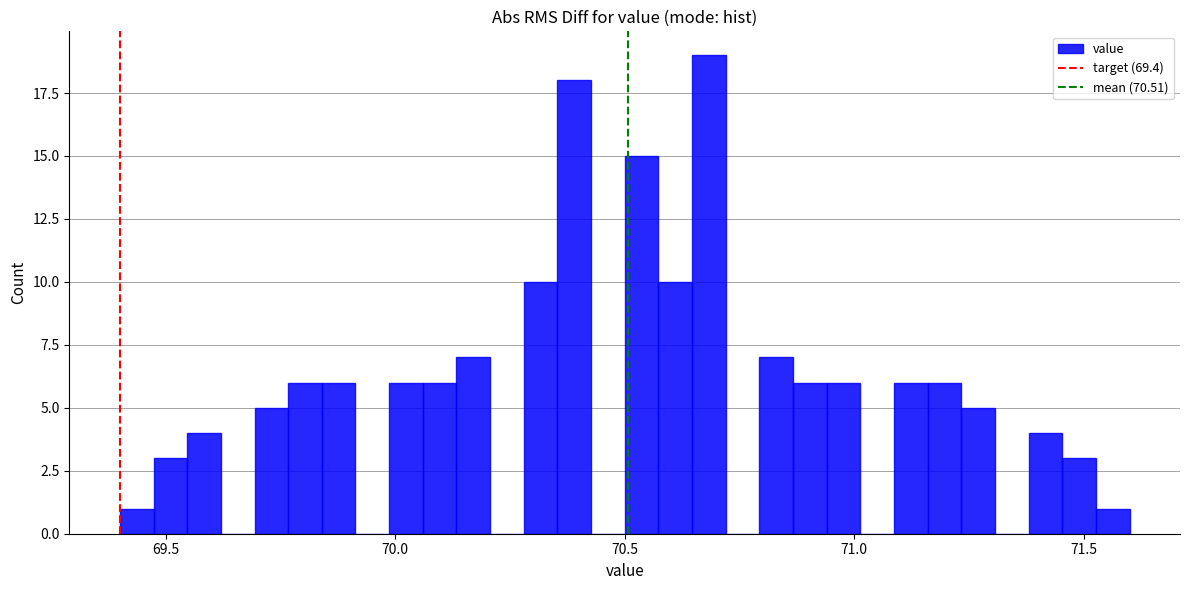

Around what value on the x-axis is the tallest bar? Give the approximate position of its centre, as read against the axis.

70.70